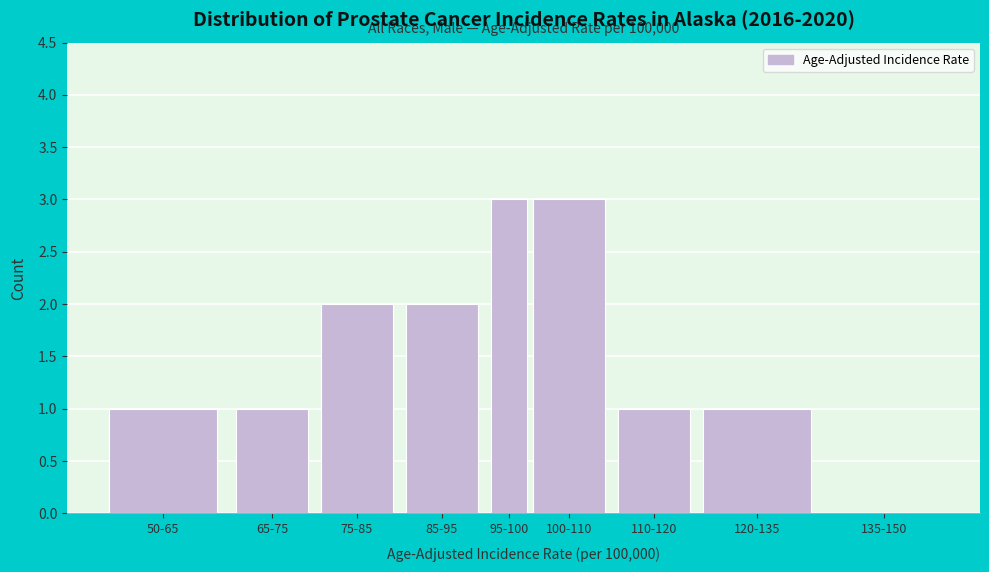

Reading left to right, extract all data points from this chart.

50-65=1	65-75=1	75-85=2	85-95=2	95-100=3	100-110=3	110-120=1	120-135=1	135-150=0